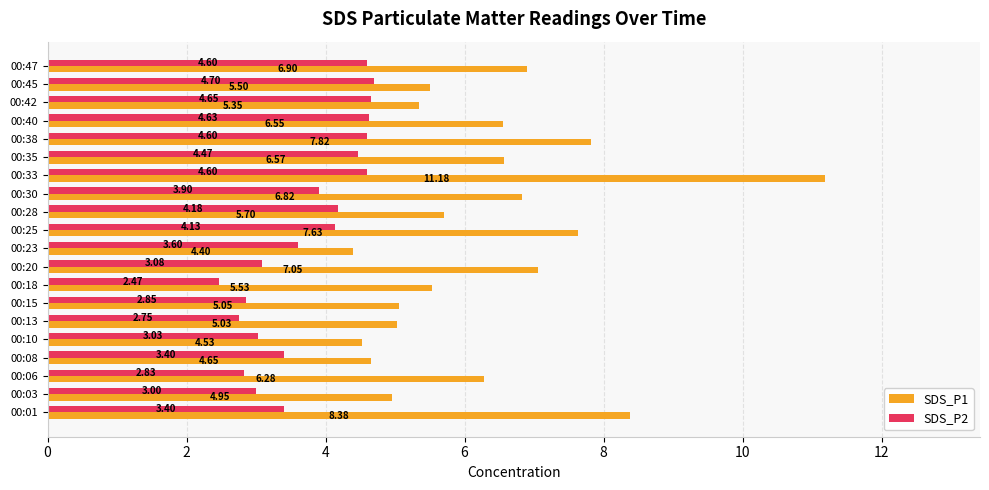

At 00:35, list the series in order from largest to smallest.

SDS_P1, SDS_P2